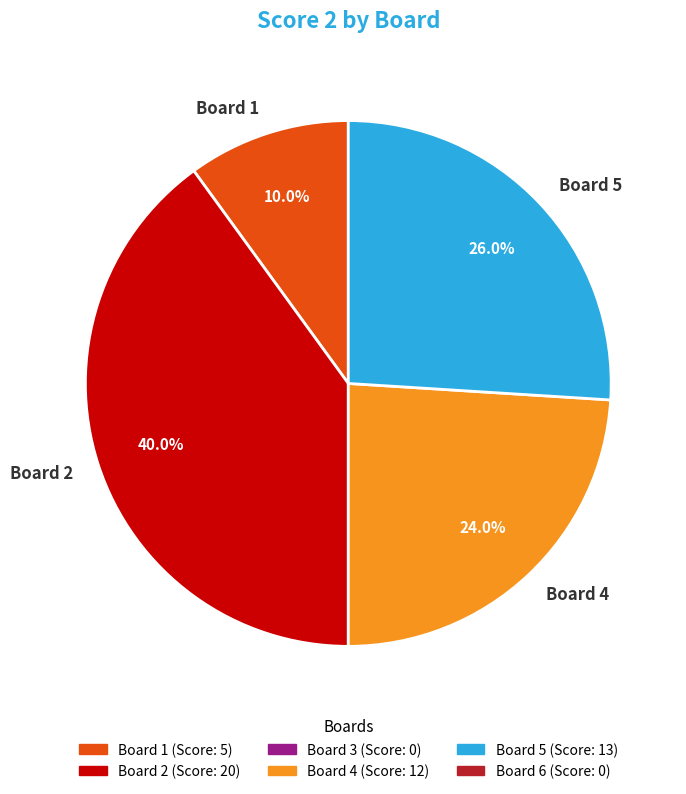

What percentage is NOT represented by Board 1?

90.0%